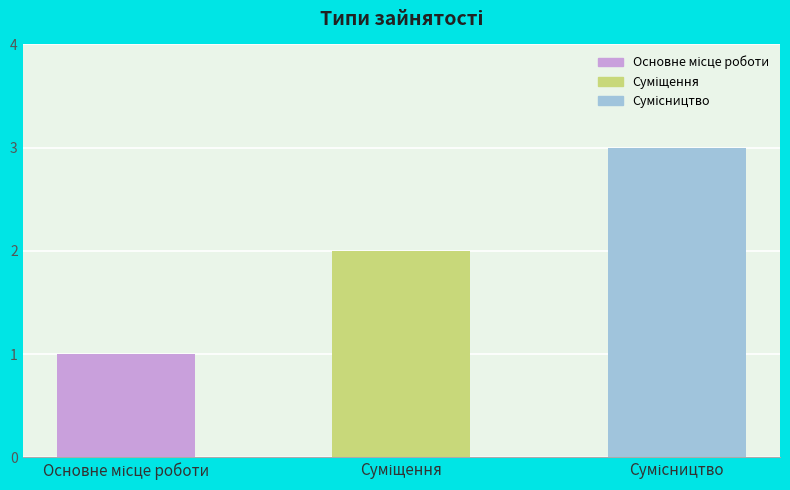

What is the greatest value displayed?

3